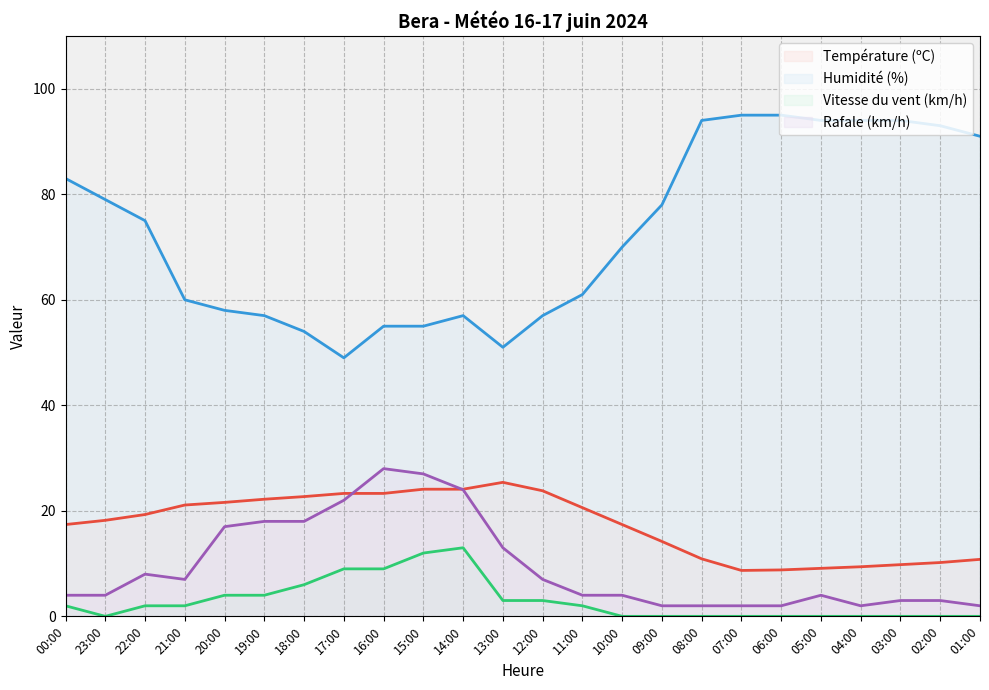

Which series has the largest total across all categories?

Humidité (%)